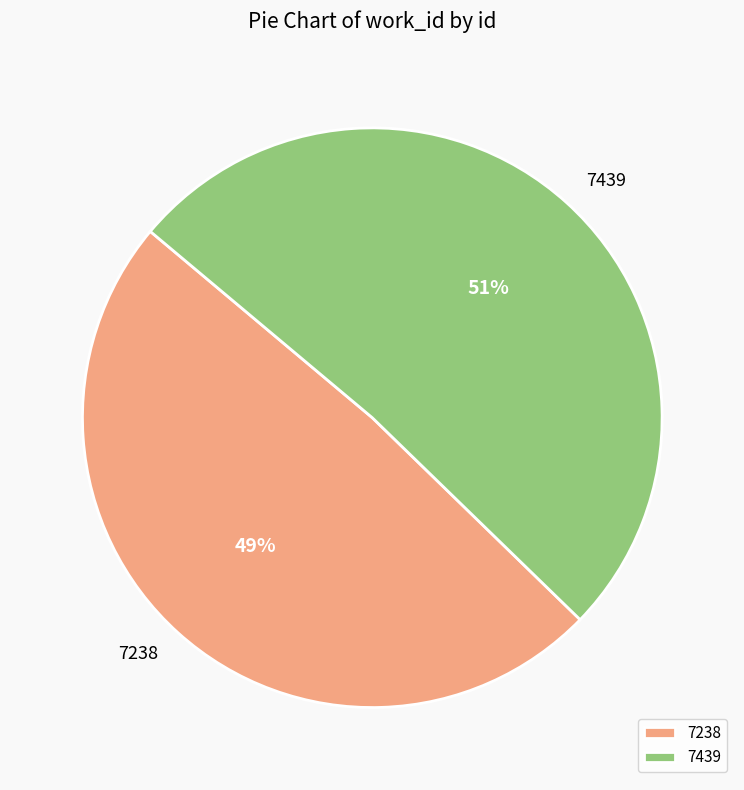

The 7238 slice represents 49% of the pie. True or false?

True